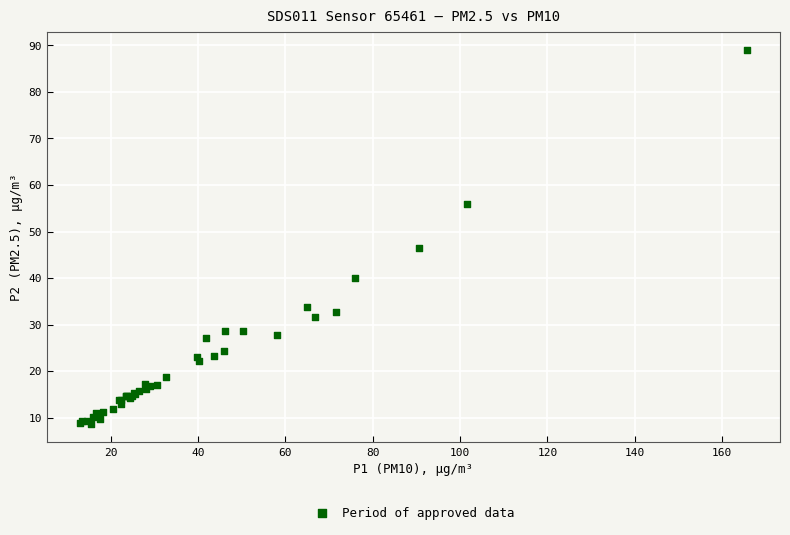

What Y value in the scatter plot is closest to 48?

46.4